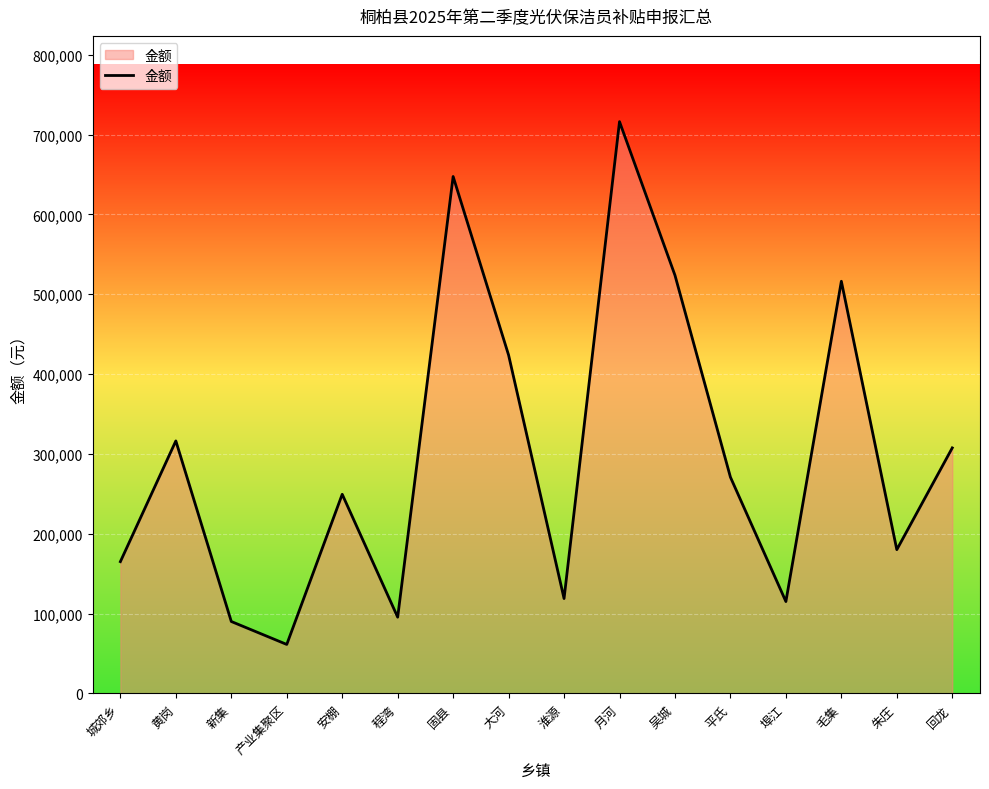

Which category has the highest value across all series?

月河